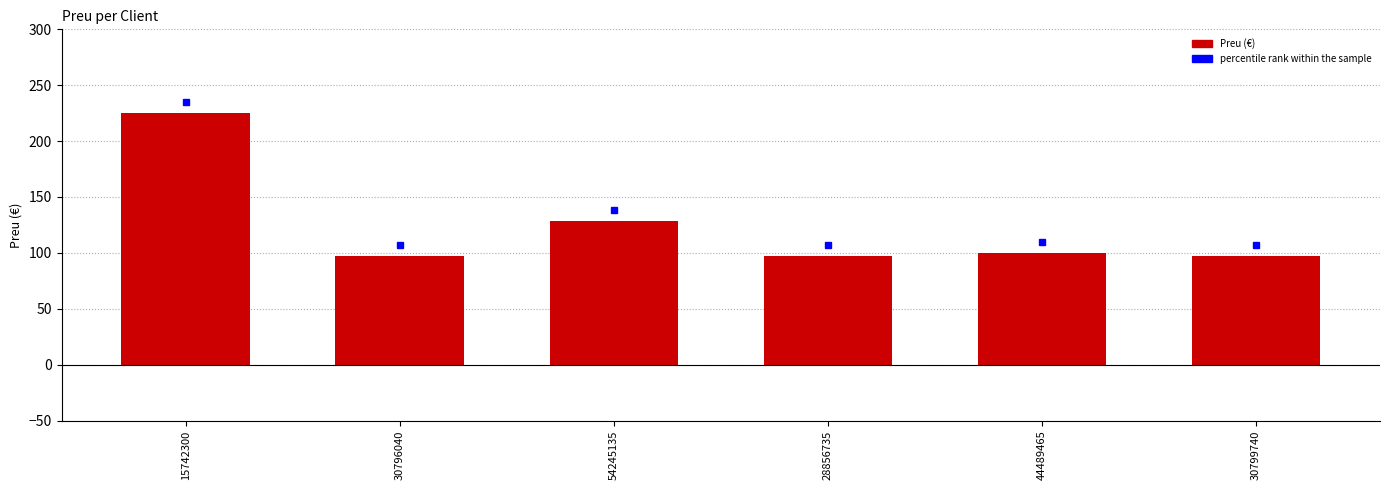

Are the bars horizontal?

No